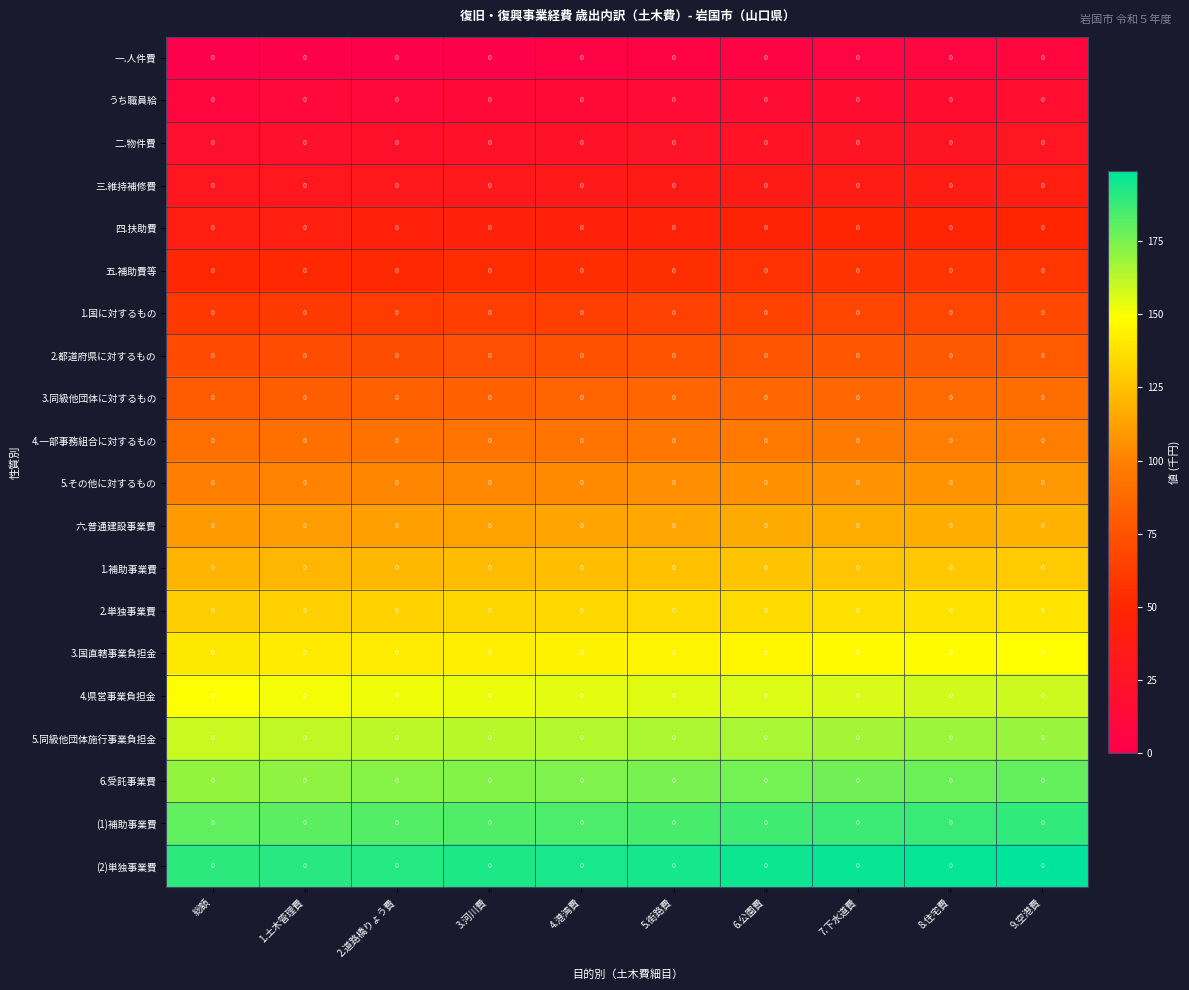

The value of 4.県営事業負担金 at 7.下水道費 is 57. True or false?

False